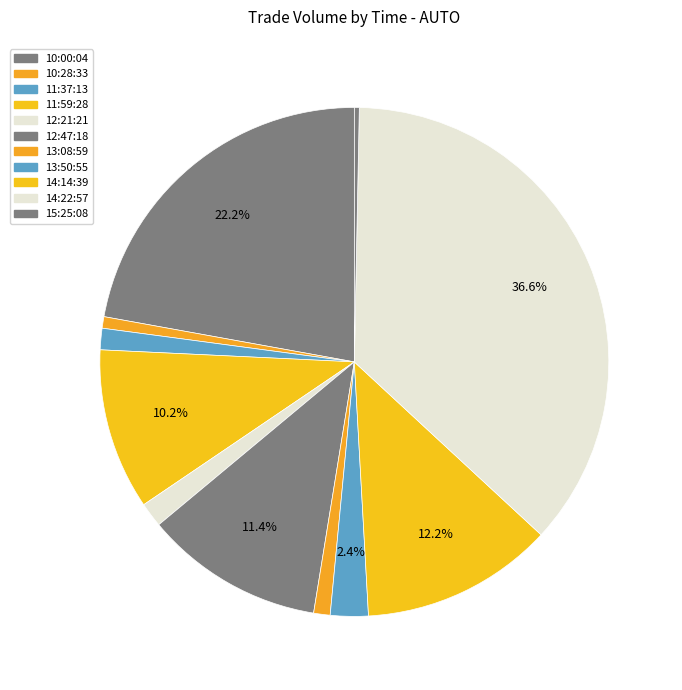

What portion of the pie excludes 14:22:57?

63.4%